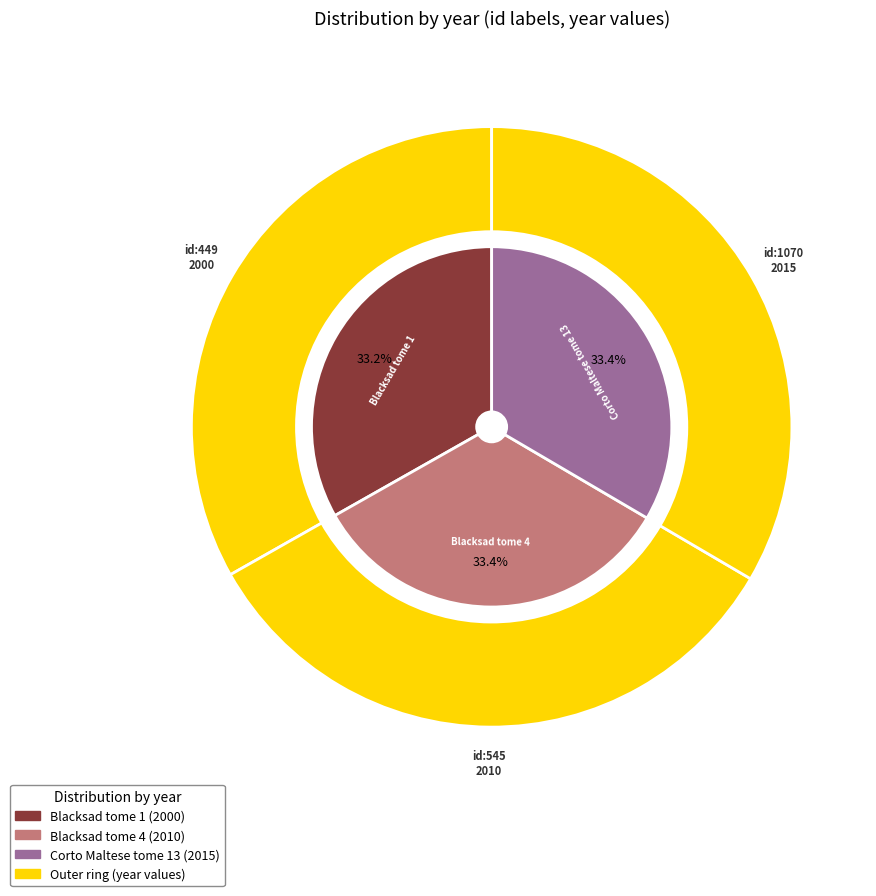

Does 1070 represent more than half of the total?

No